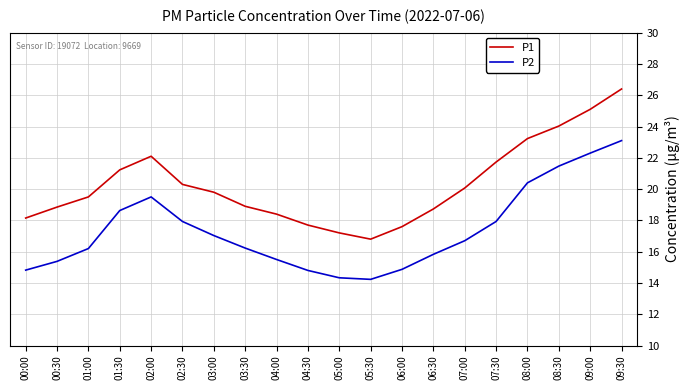

Where is the first local maximum for P1?

02:00